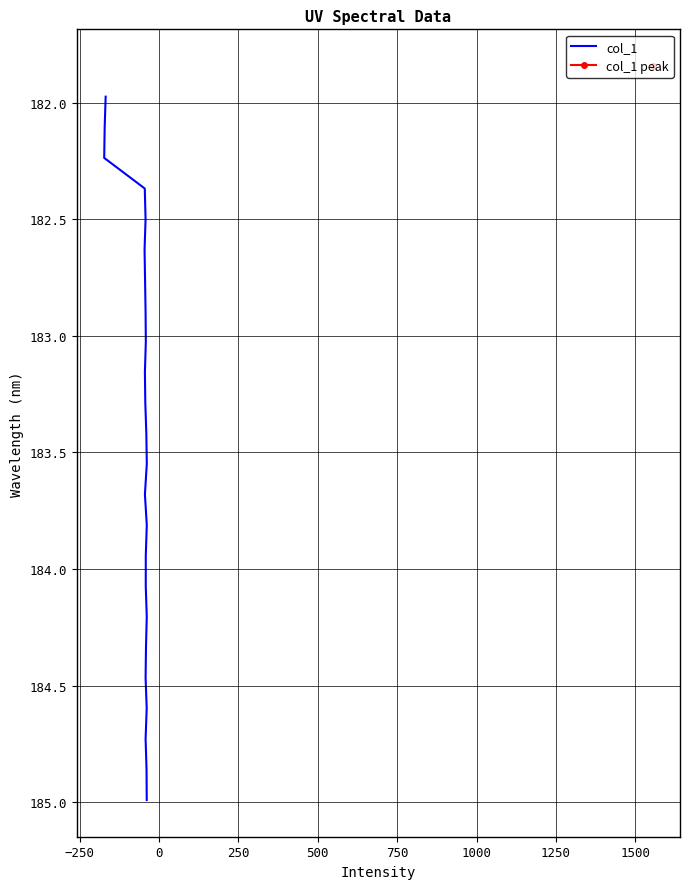

Count the number of values greater than 183.

16